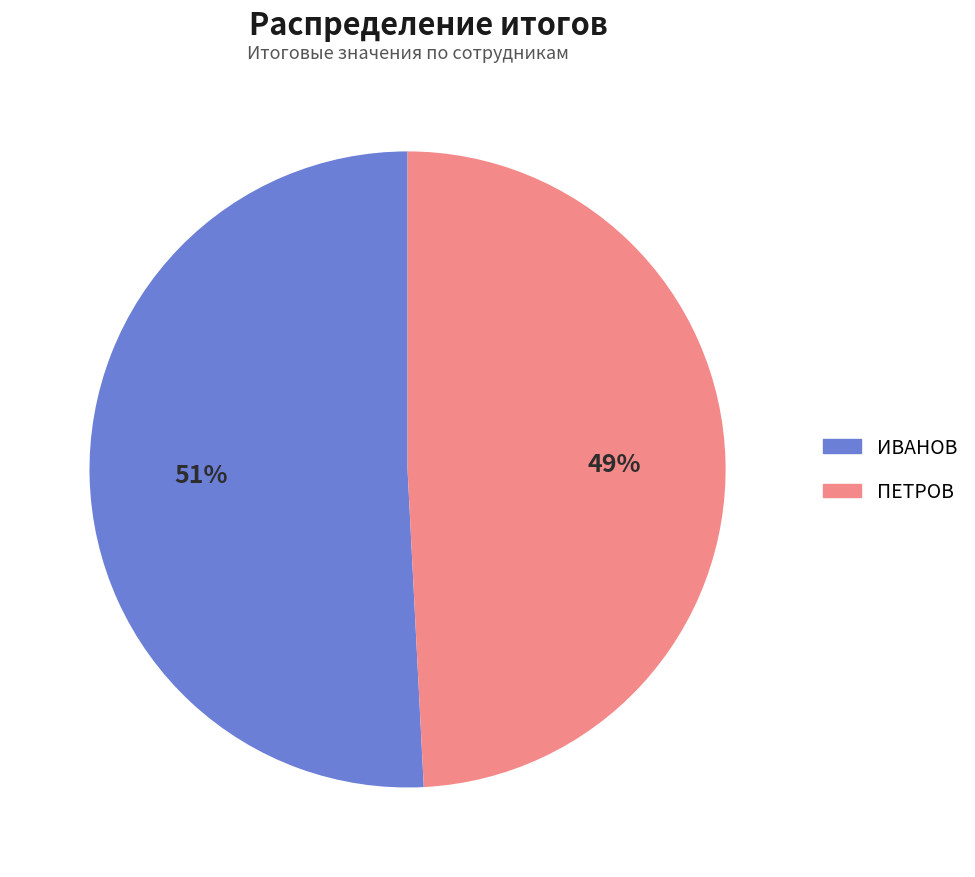

To the nearest percent, what portion does ПЕТРОВ represent?

49%